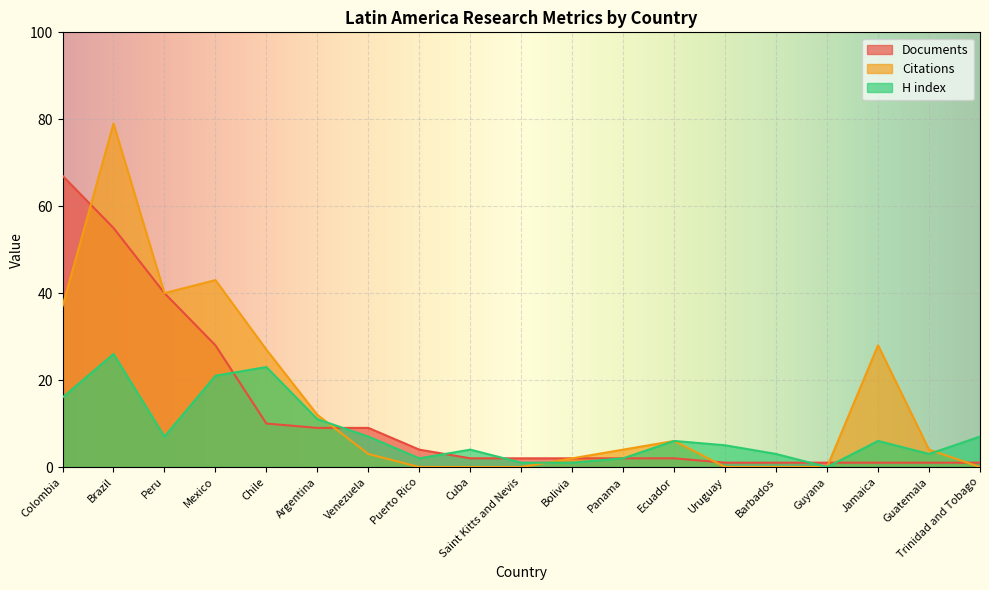

Which category has the lowest value across all series?

Puerto Rico